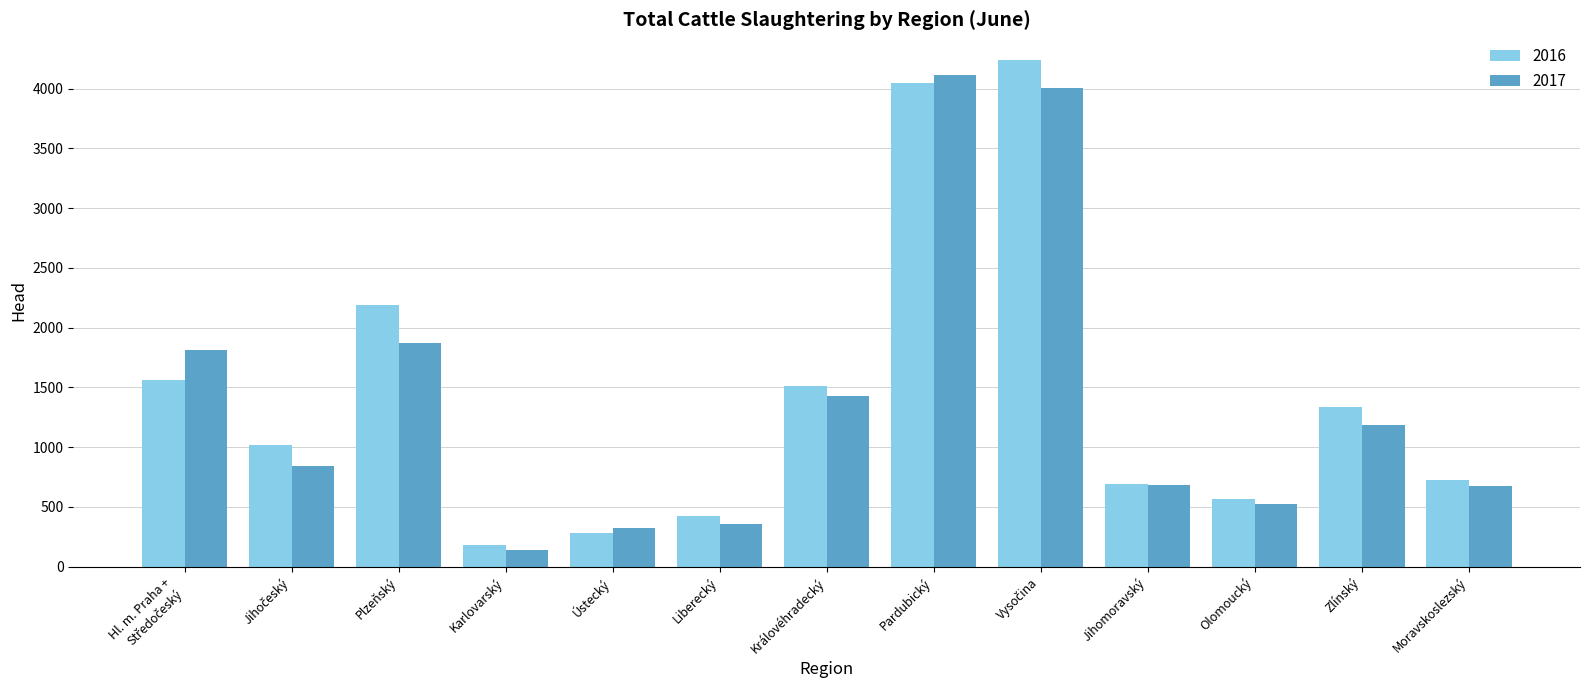

How many groups of bars are there?

13